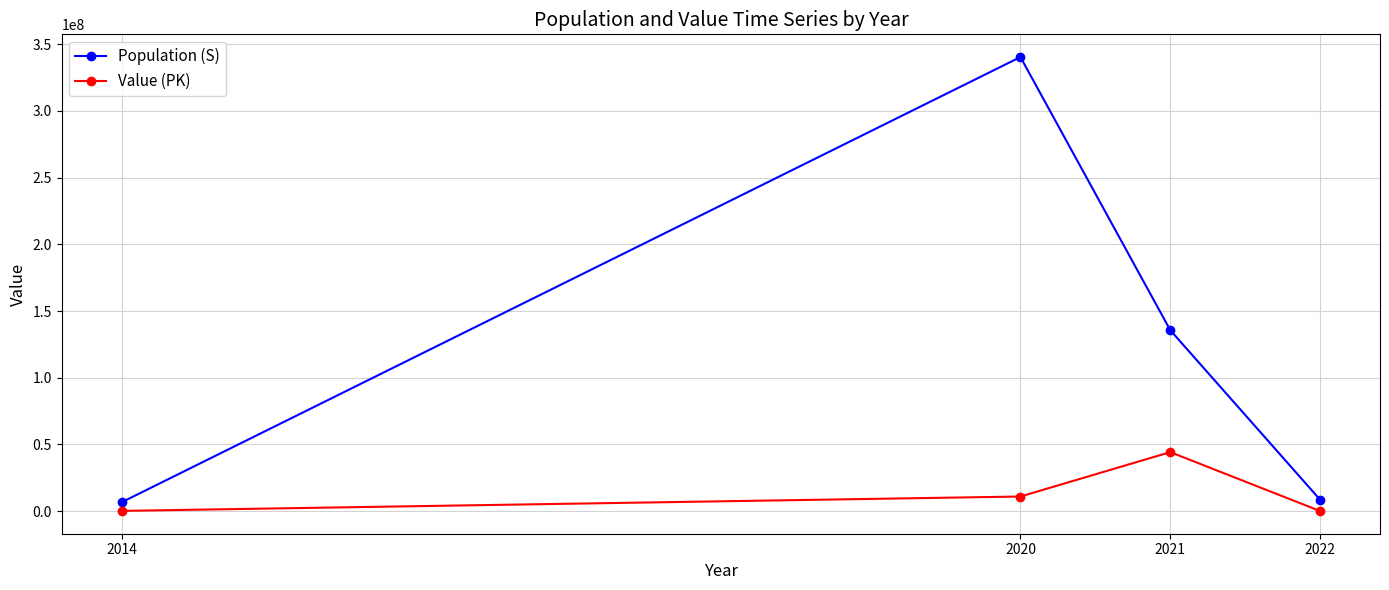

Is this an area chart (filled region under the line)?

No